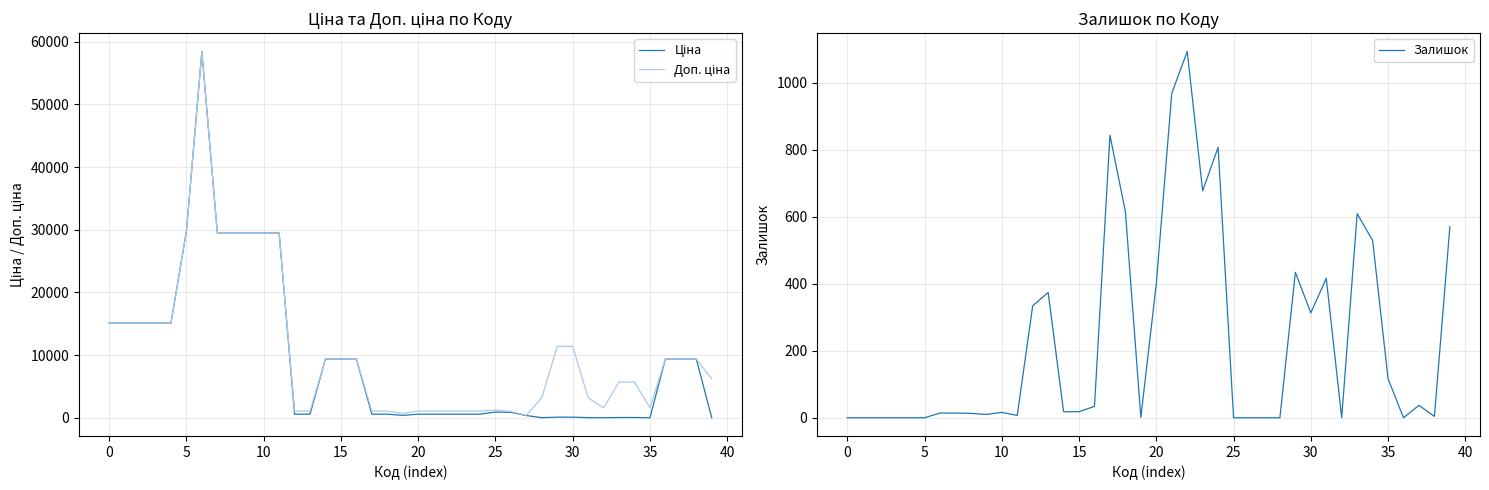

What is the label of the 29th point from the right?

11